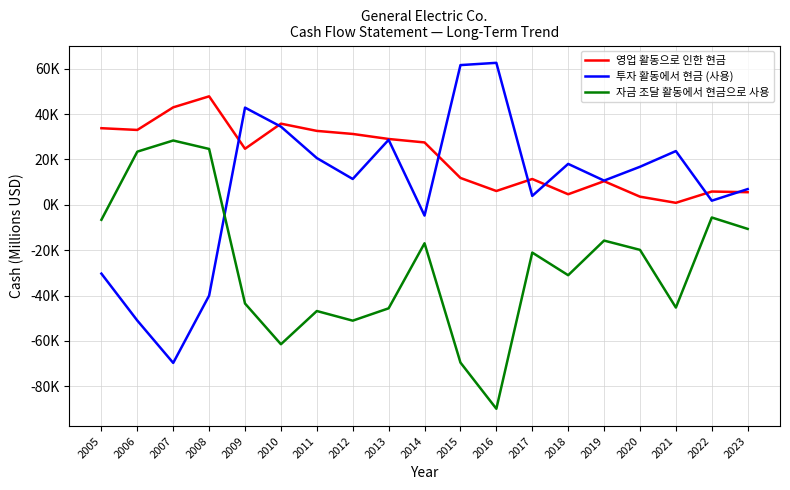

How many interior local valleys does the 투자 활동에서 현금 (사용) series have?

6